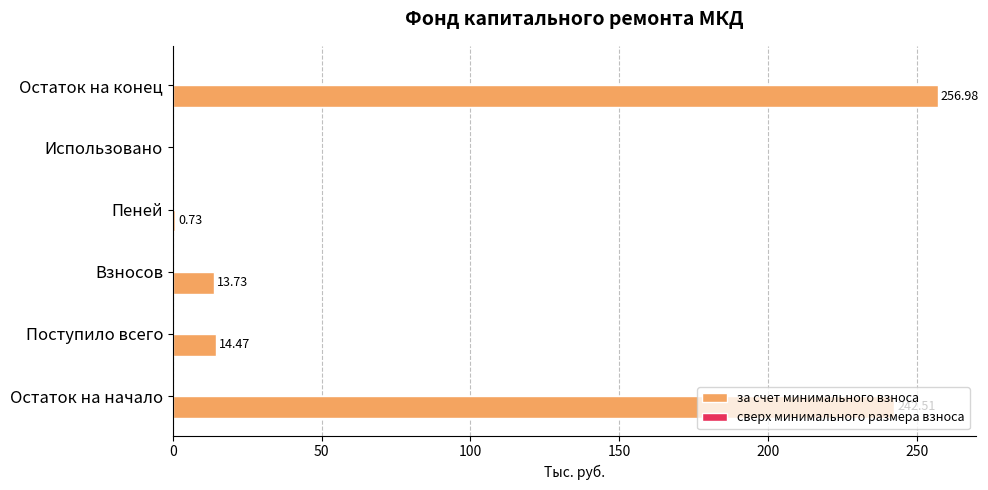

Where is the data nearest to the value 128?

Поступило всего